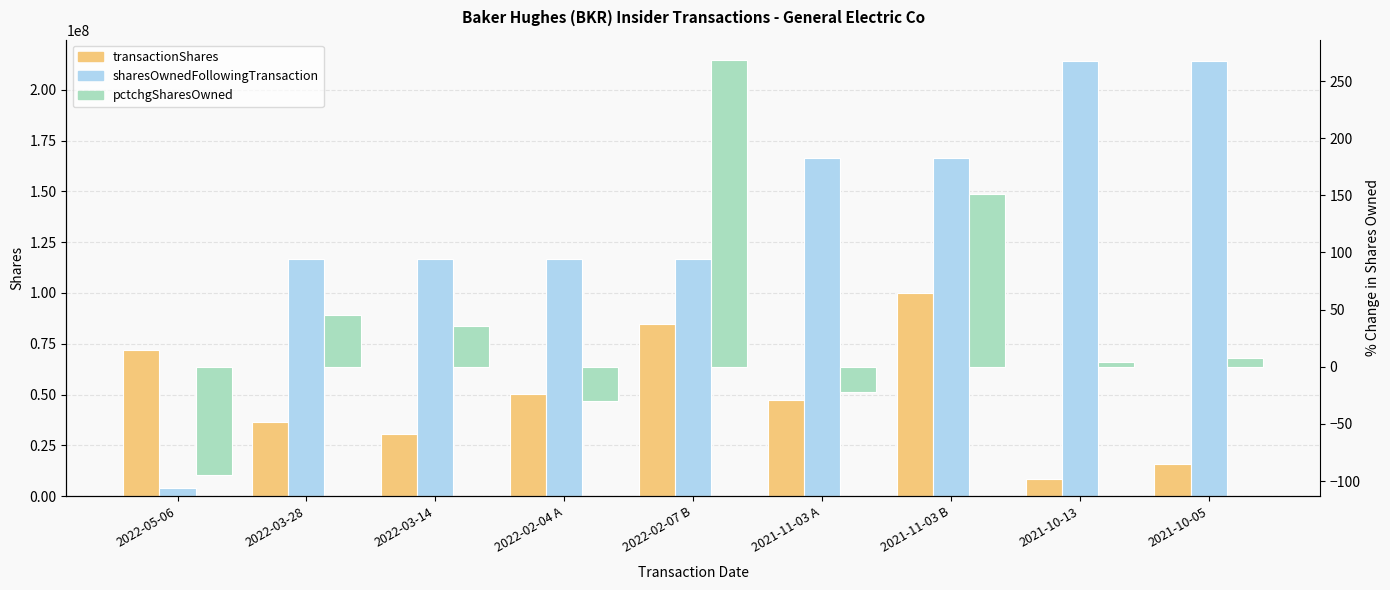

Reading left to right, extract all data points from this chart.

transactionShares: 2022-05-06=72025826	2022-03-28=36293080	2022-03-14=30784966	2022-02-04 A=50097840	2022-02-07 B=84836332	2021-11-03 A=47380978	2021-11-03 B=100195680	2021-10-13=8395278	2021-10-05=15765242
sharesOwnedFollowingTransaction: 2022-05-06=3931363	2022-03-28=116548079	2022-03-14=116548079	2022-02-04 A=116548079	2022-02-07 B=116548079	2021-11-03 A=166645919	2021-11-03 B=166645919	2021-10-13=214026897	2021-10-05=214026897
pctchgSharesOwned: 2022-05-06=-95	2022-03-28=45	2022-03-14=36	2022-02-04 A=-30	2022-02-07 B=268	2021-11-03 A=-22	2021-11-03 B=151	2021-10-13=4	2021-10-05=8